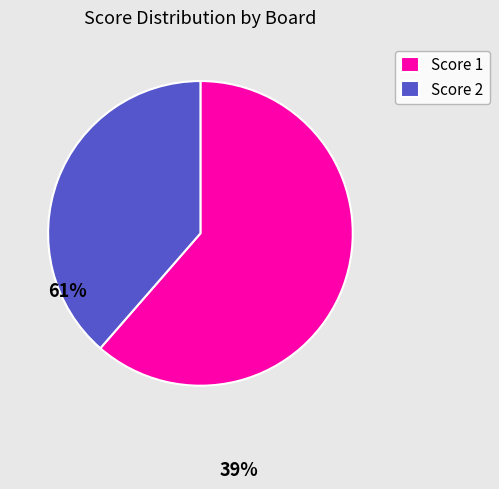

Rank the categories by value from highest to lowest.

Score 1, Score 2